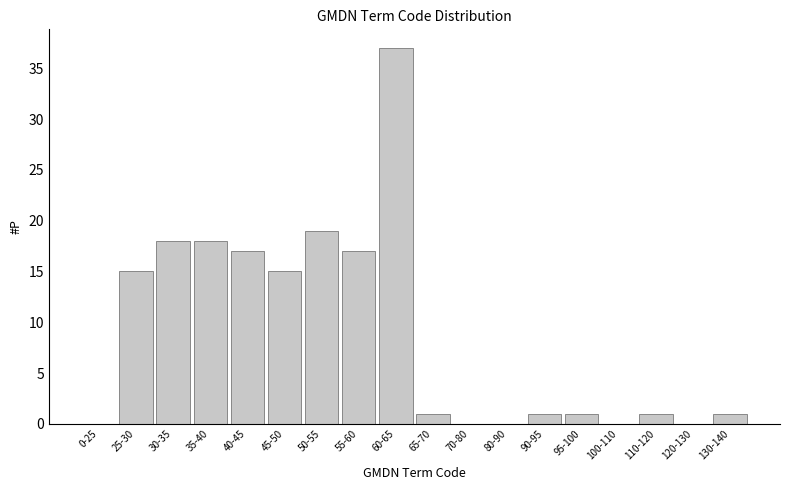

Reading right to left, extract all data points from this chart.

130-140=1	120-130=0	110-120=1	100-110=0	95-100=1	90-95=1	80-90=0	70-80=0	65-70=1	60-65=37	55-60=17	50-55=19	45-50=15	40-45=17	35-40=18	30-35=18	25-30=15	0-25=0